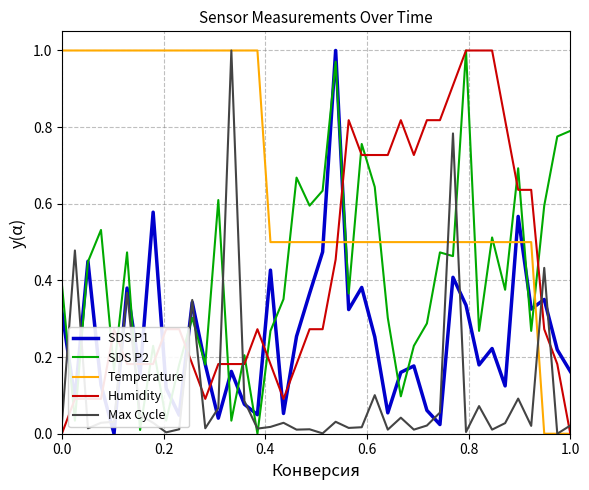

After their last crossing, which series has the higher values: Max Cycle or Humidity?

Max Cycle